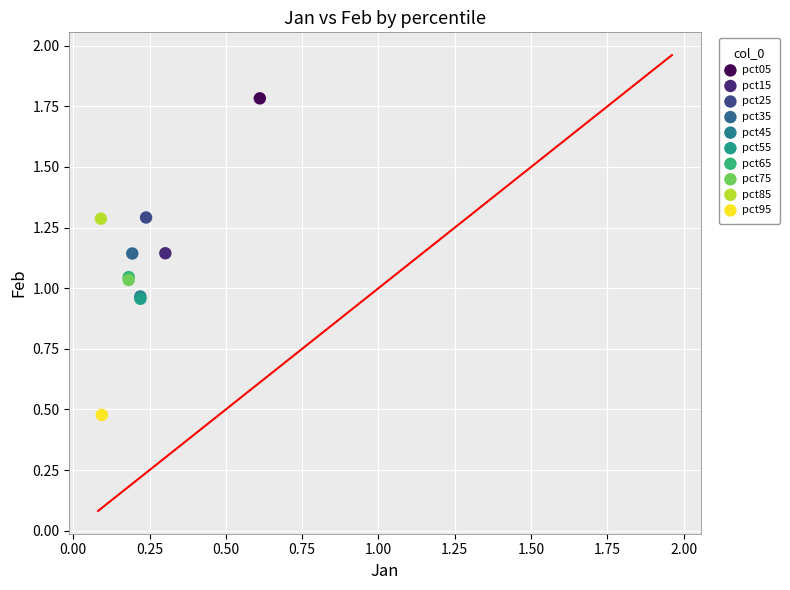

Which series contains the lowest Y value?

pct95